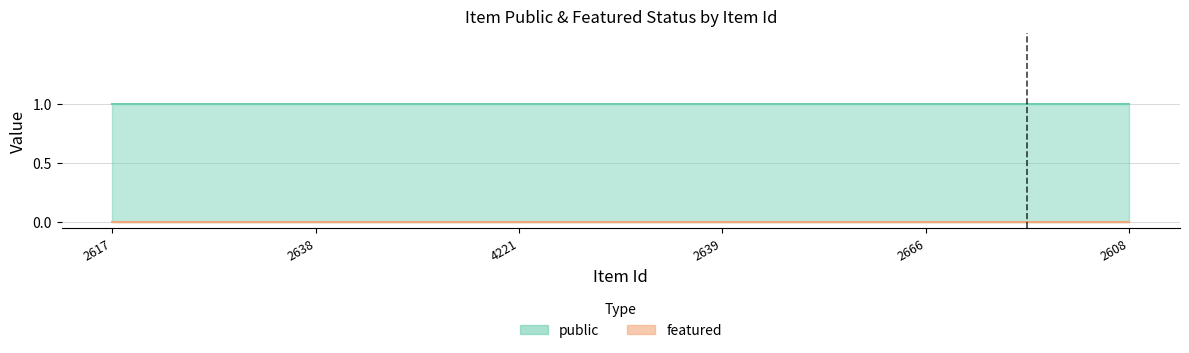

True or false: public and featured cross at least once.

False